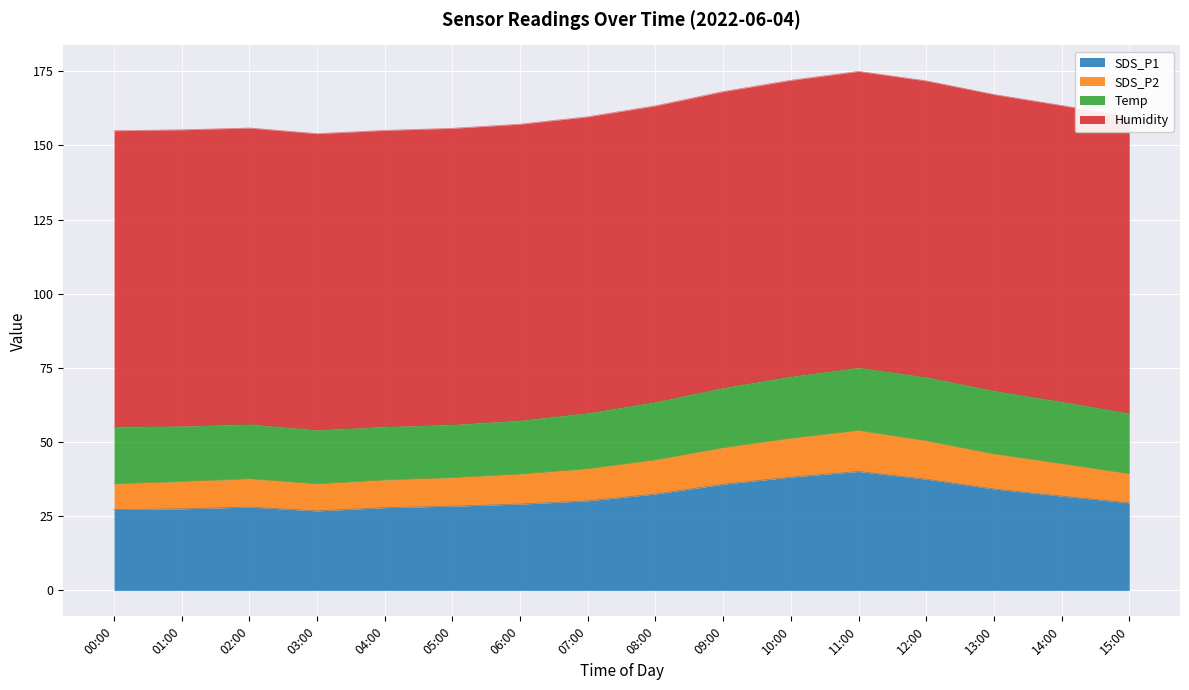

What is the total value across all series at 04:00?

155.1